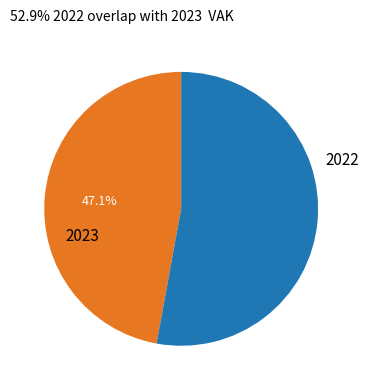

What is the largest slice in the pie chart?

2022